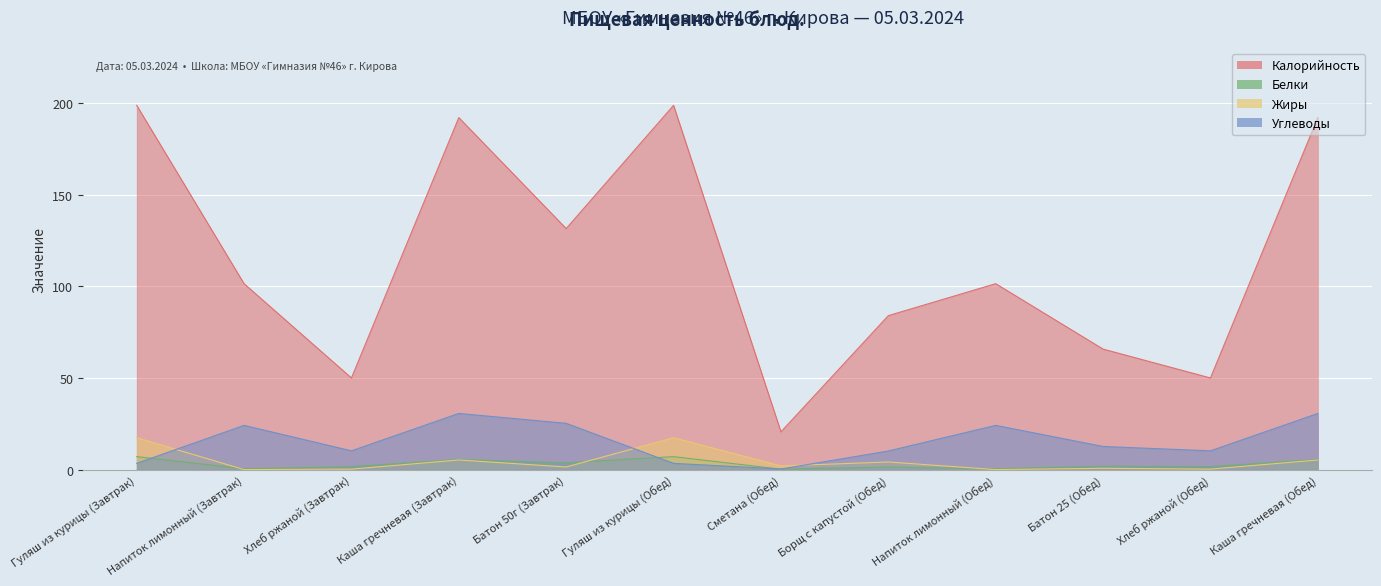

The value of Белки at Напиток лимонный (Обед) is 0.5. True or false?

True